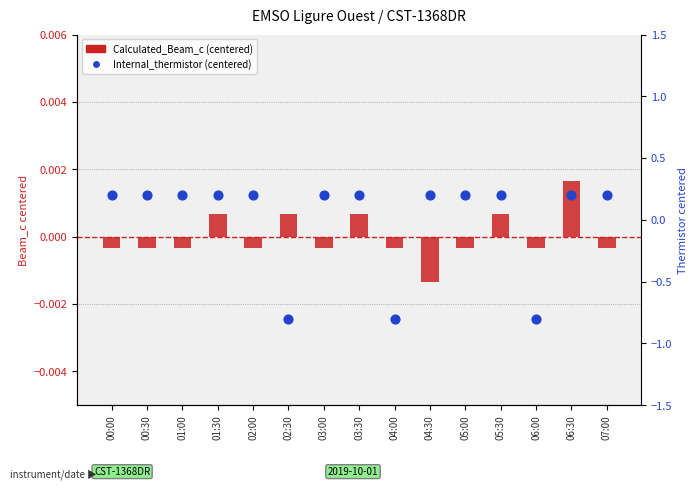

Is the value of Internal_thermistor (centered) at 01:00 greater than the value of Calculated_Beam_c (centered) at 03:30?

Yes